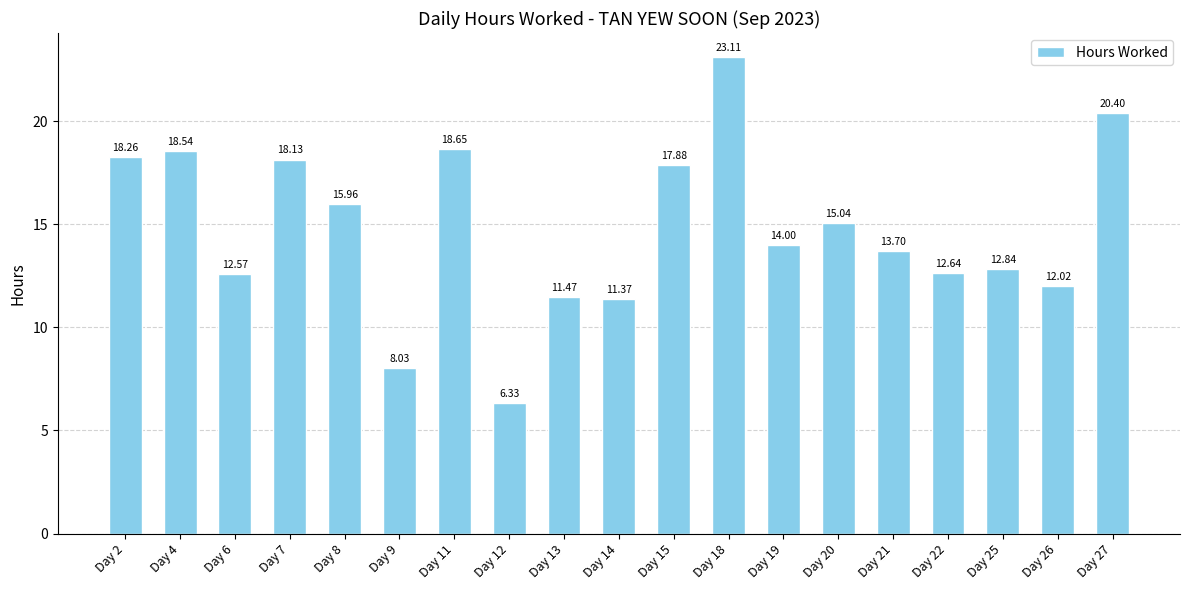

Does the chart contain any negative values?

No